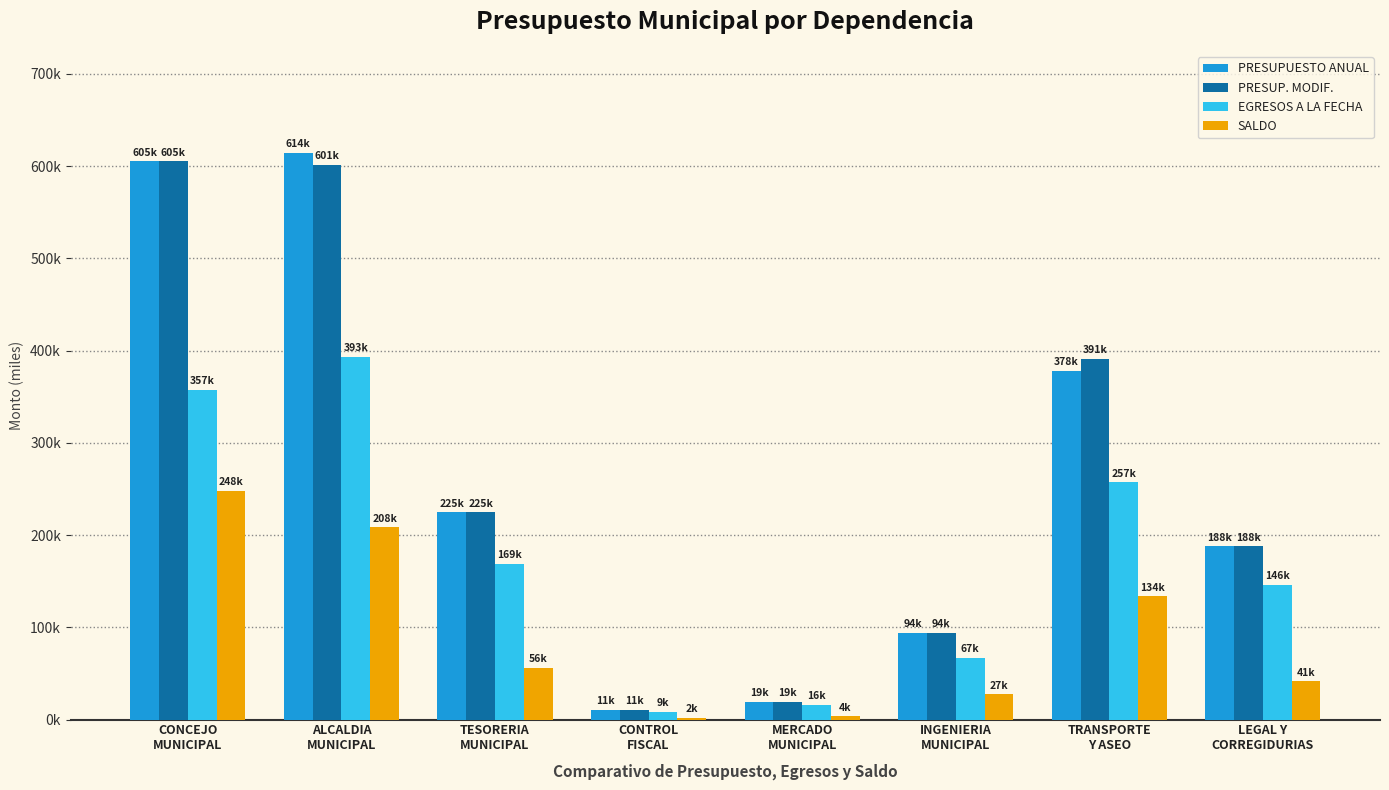

What is the difference between the maximum and minimum values in the SALDO series?

246113.0